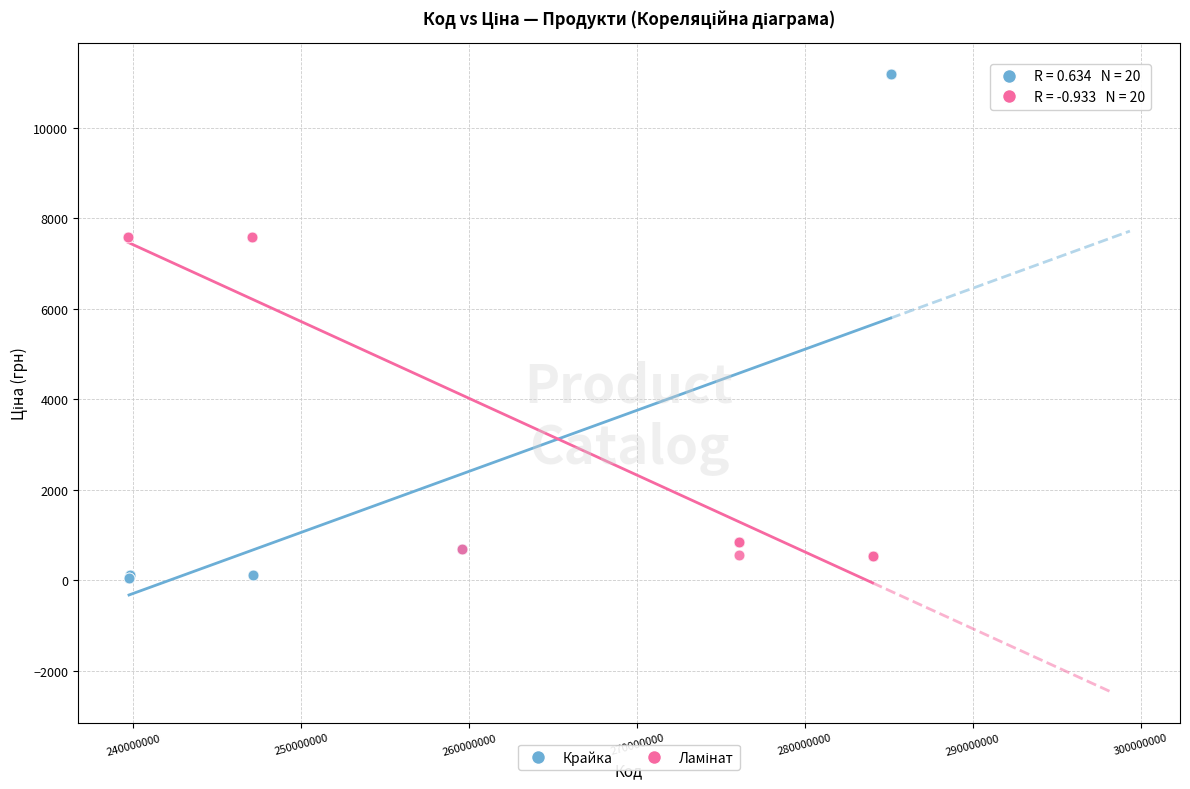

Which series contains the highest Y value?

Крайка